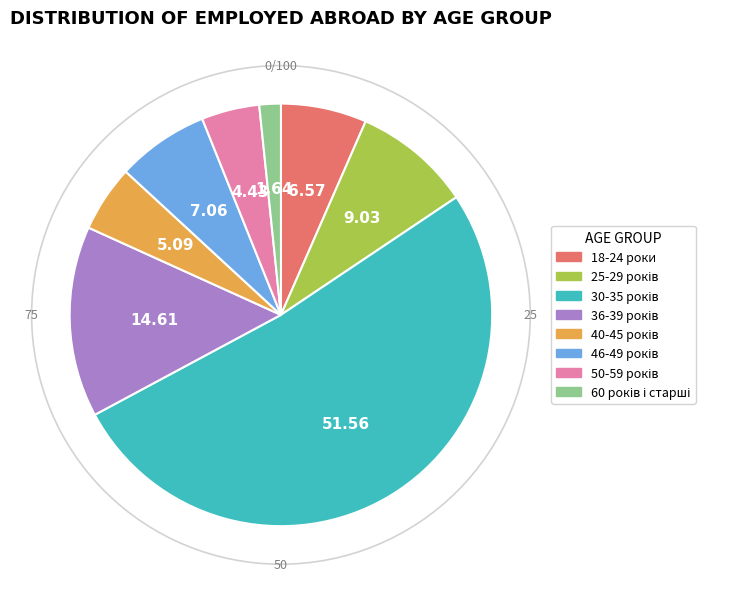

Is there a majority slice in this chart?

Yes